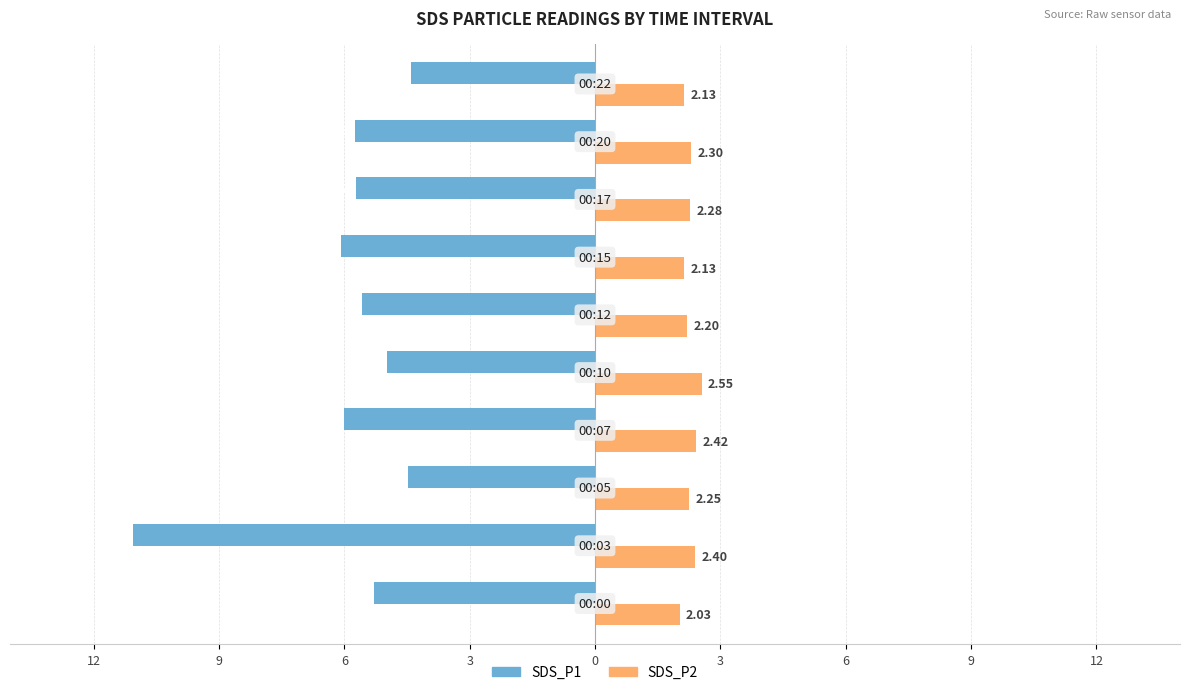

What are all the series names shown in the legend?

SDS_P1, SDS_P2